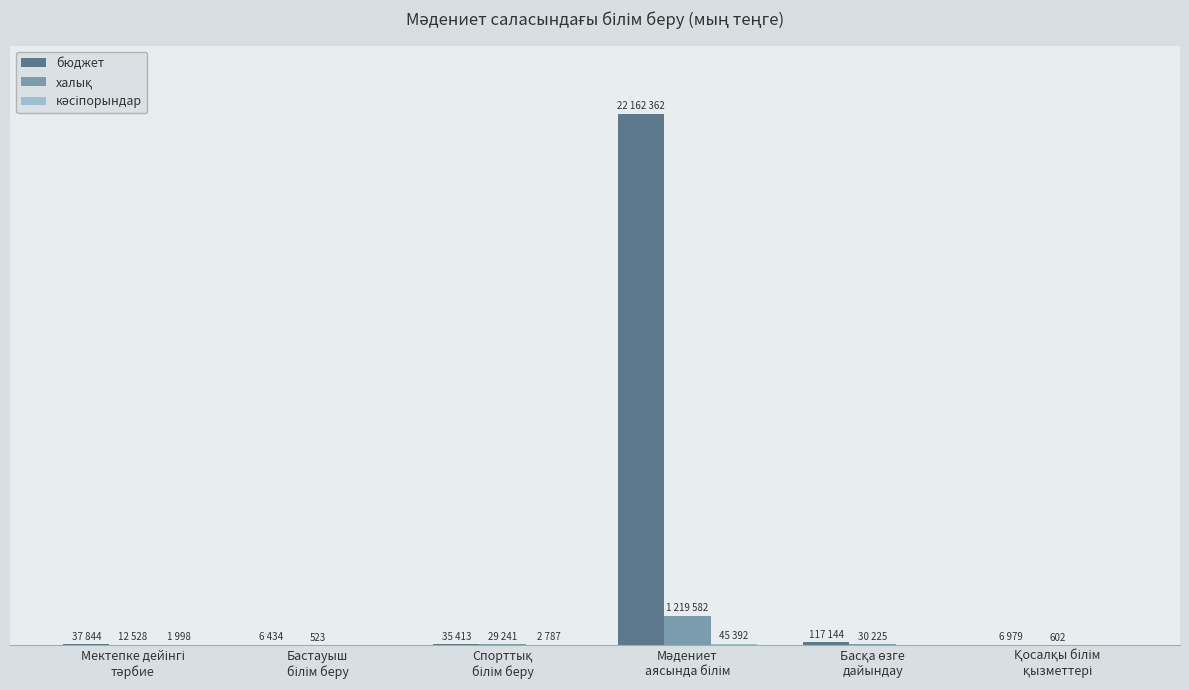

Are the bars horizontal?

No